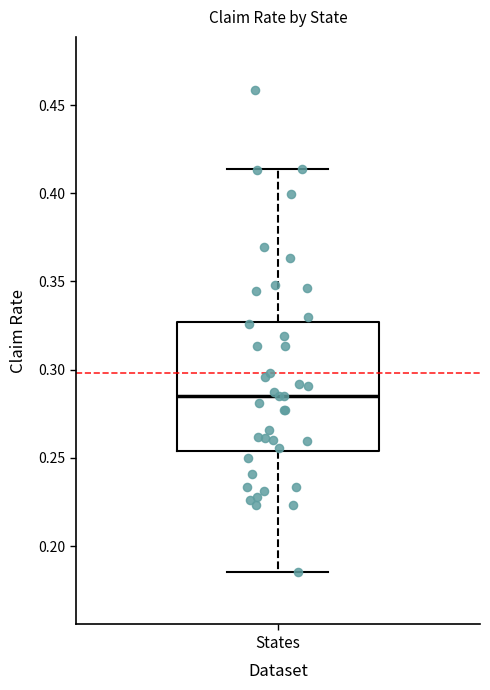

Where does the lower whisker of the box for States end on the y-axis? The values are not printed on the chart, so give them approximately, as read against the axis.

0.185